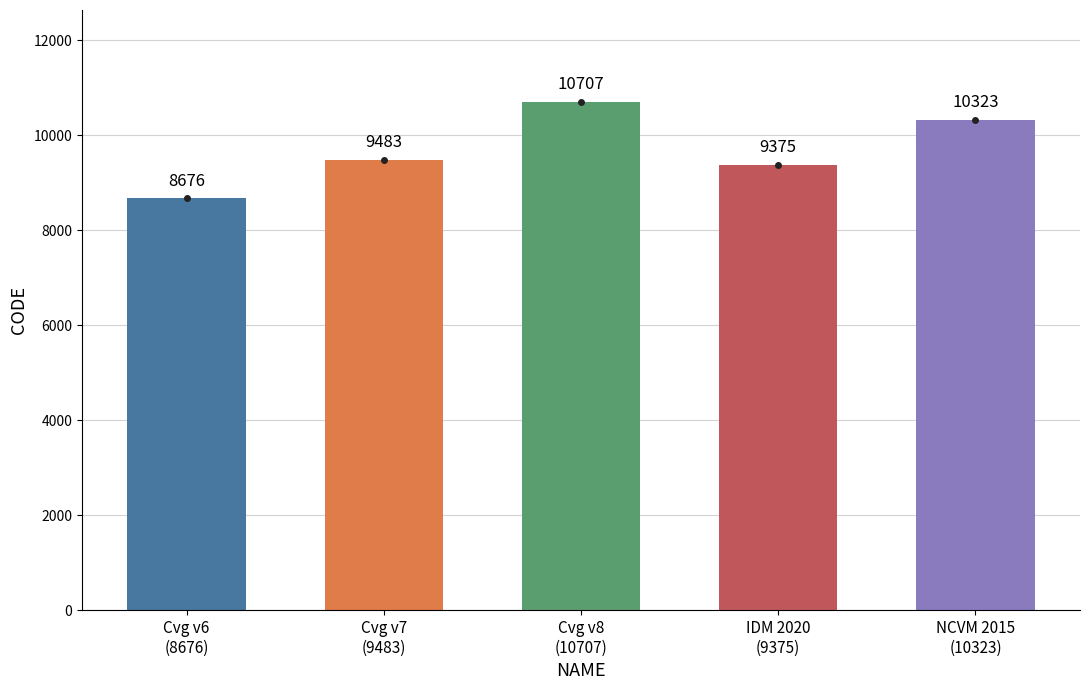

What is the label of the 1st bar from the right?

NCVM 2015
(10323)